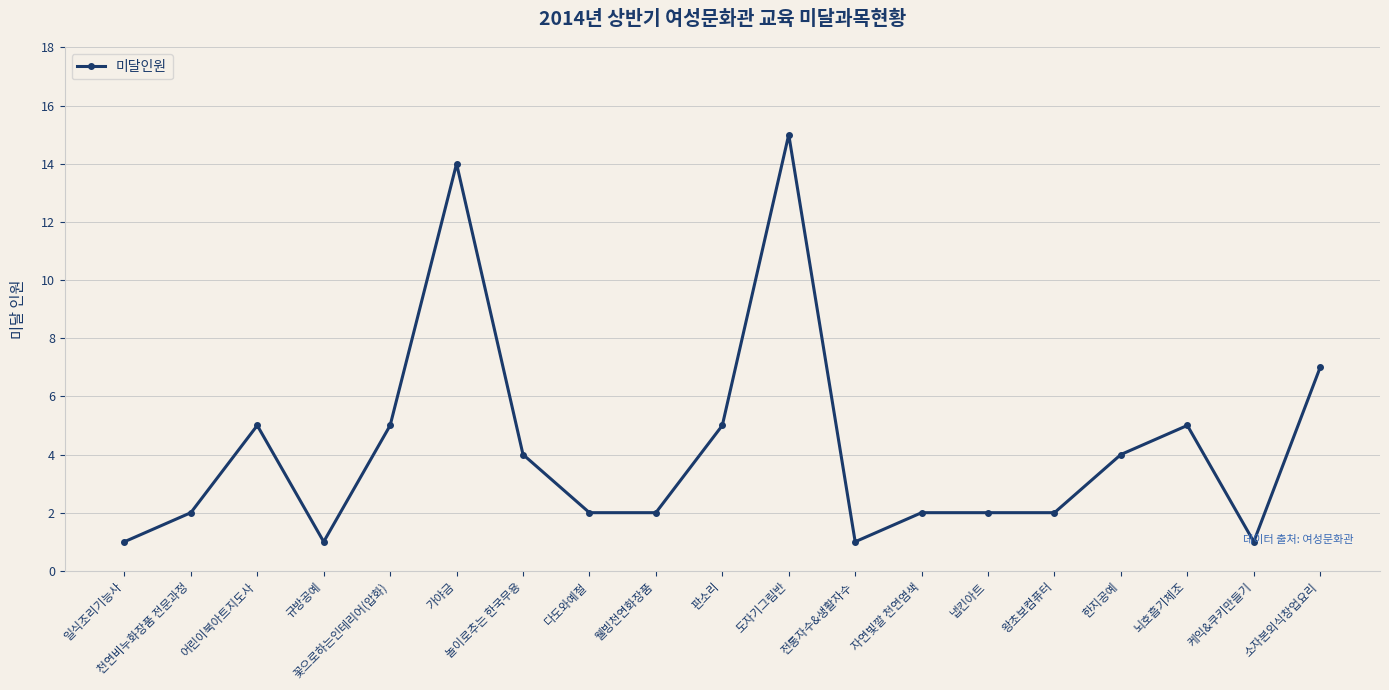

What is the value of the 14th point from the left?

2